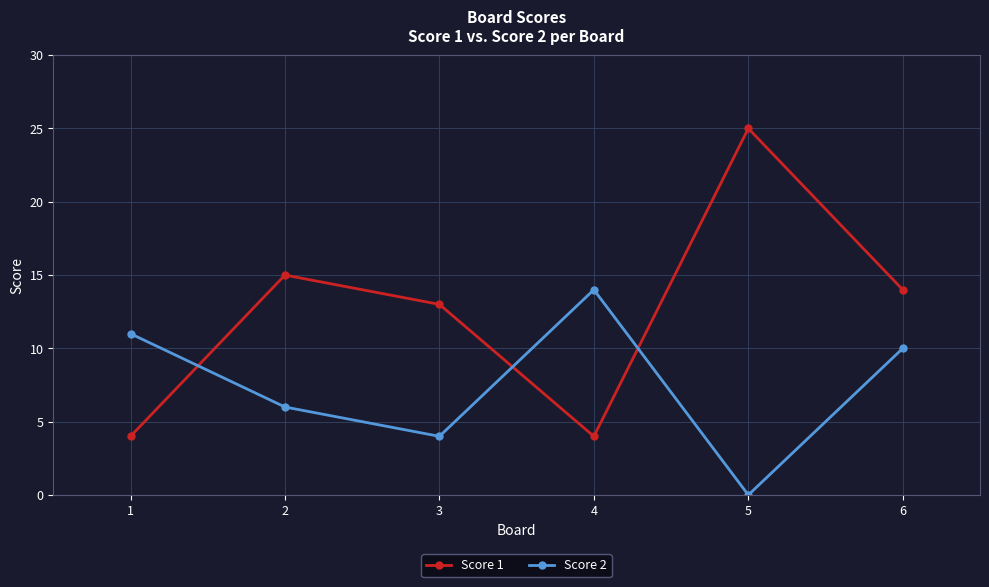

What is the value of the Score 1 point at the 3rd from the left?

13